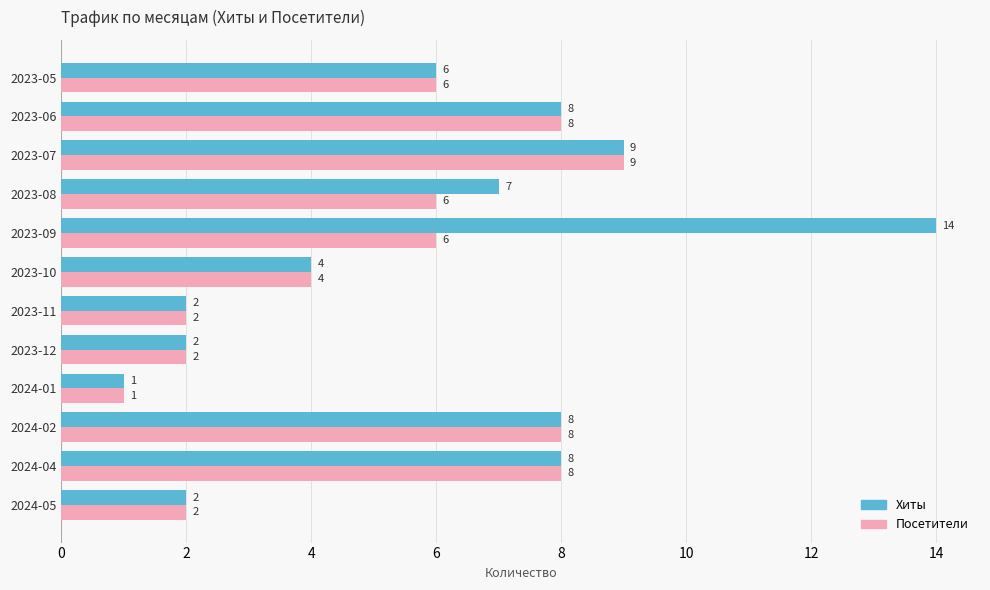

What is the average value of the Посетители series?

5